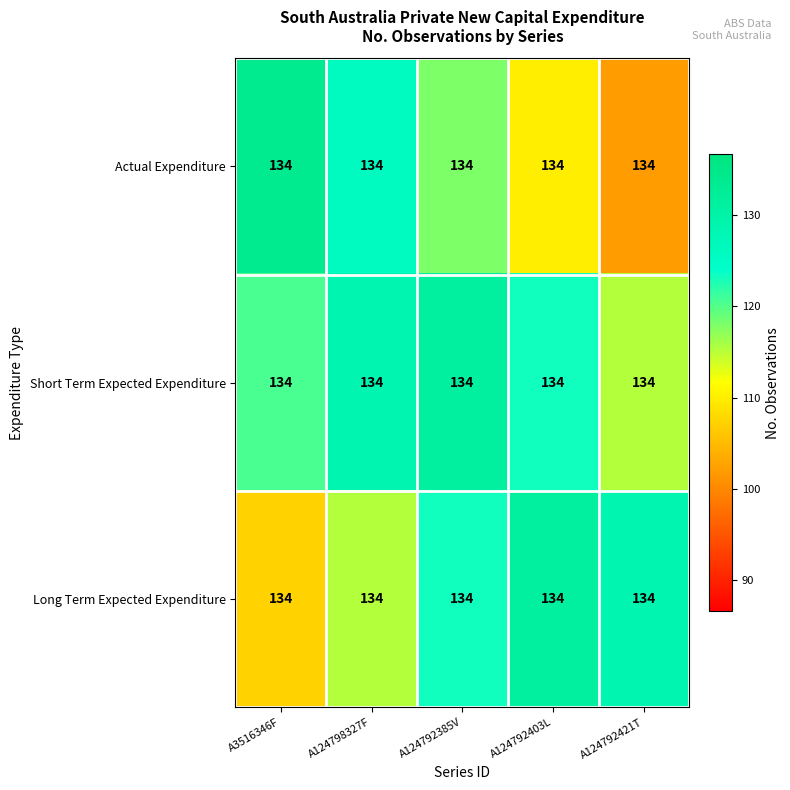

List the labels in order of Short Term Expected Expenditure value, largest first.

A124792385V, A124798327F, A124792403L, A3516346F, A124792421T